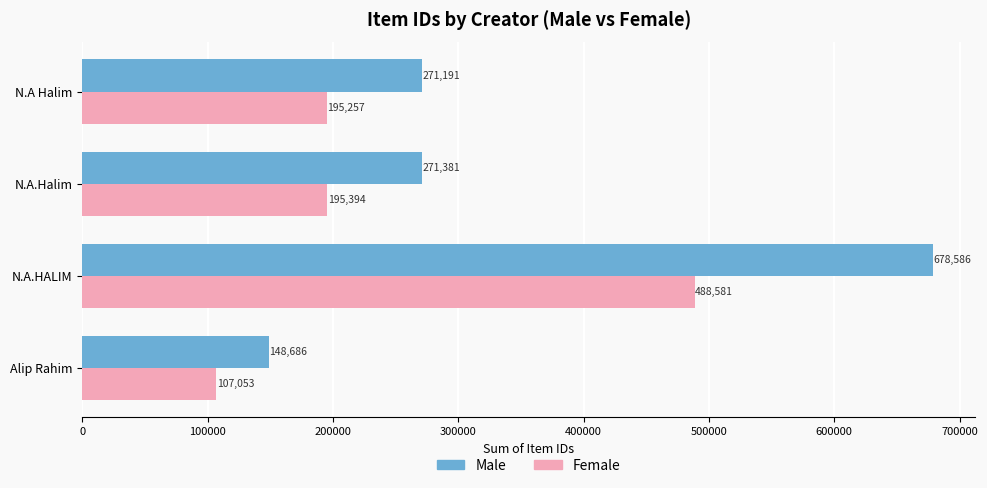

Where is Female nearest to the value 297817?

N.A.Halim